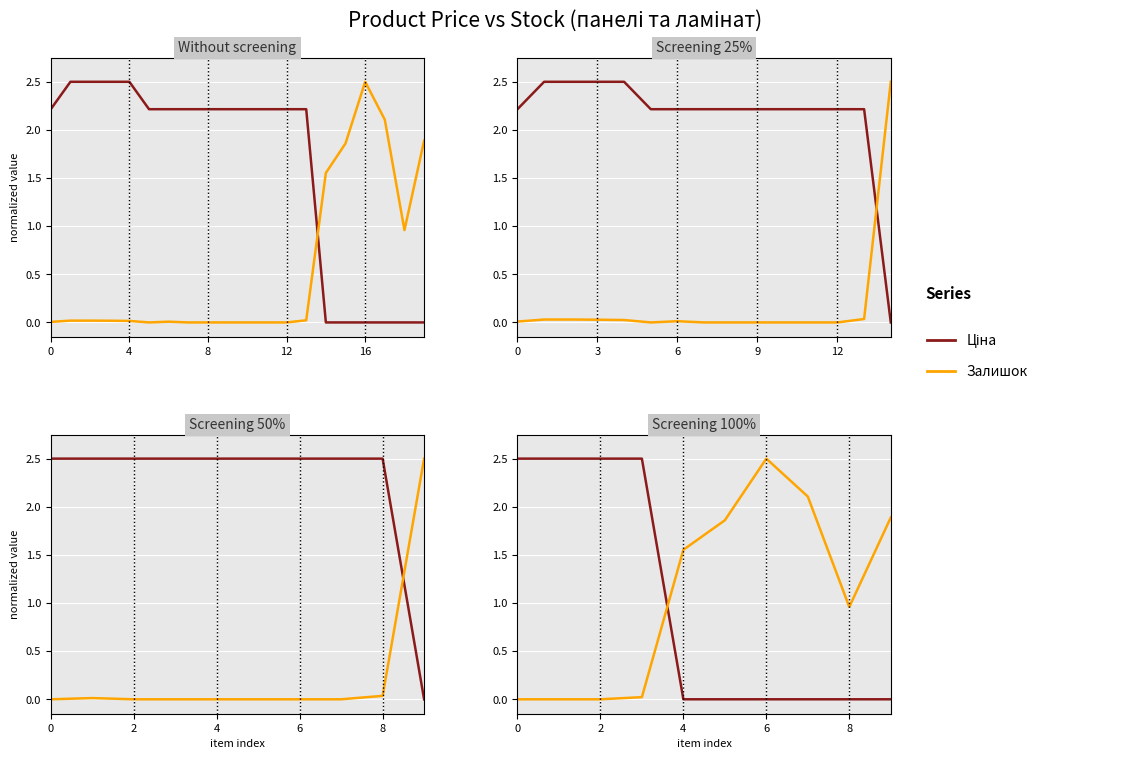

What are all the series names shown in the legend?

Ціна, Залишок